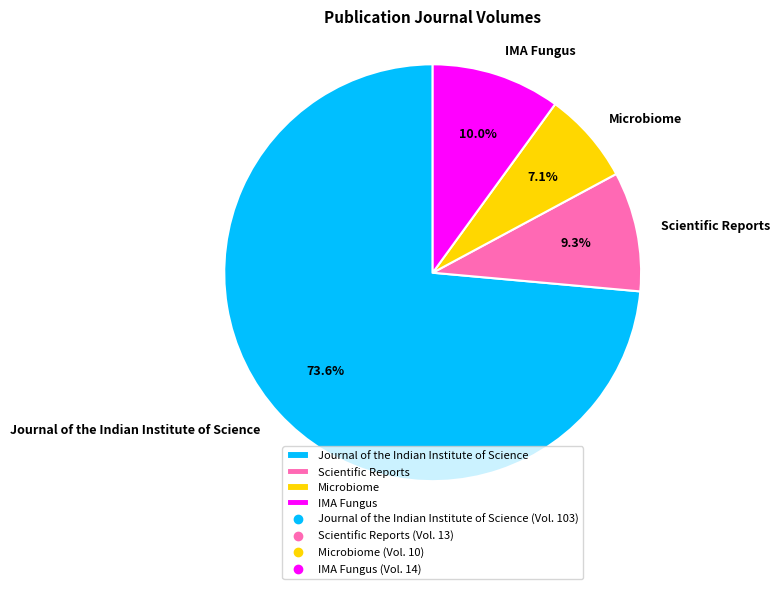

What portion of the pie excludes Scientific Reports?

90.7%